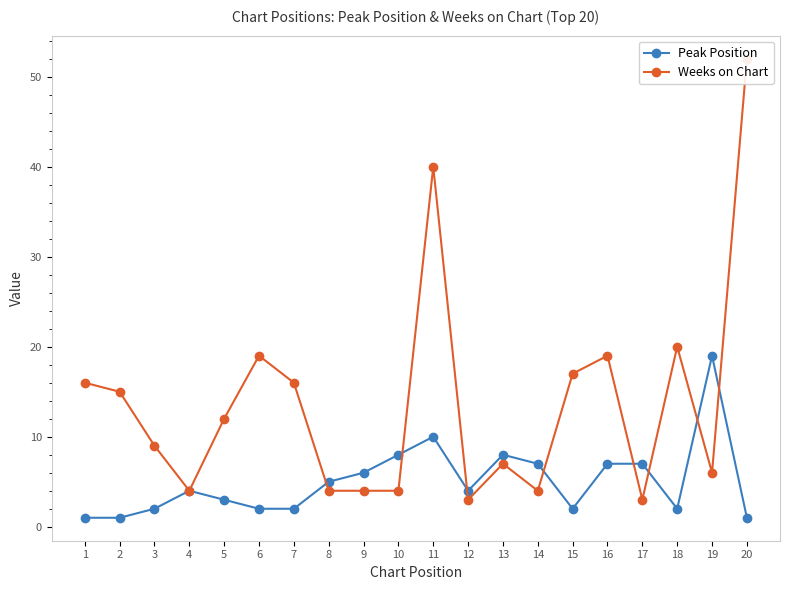

What is the approximate value of Weeks on Chart at 16?

19